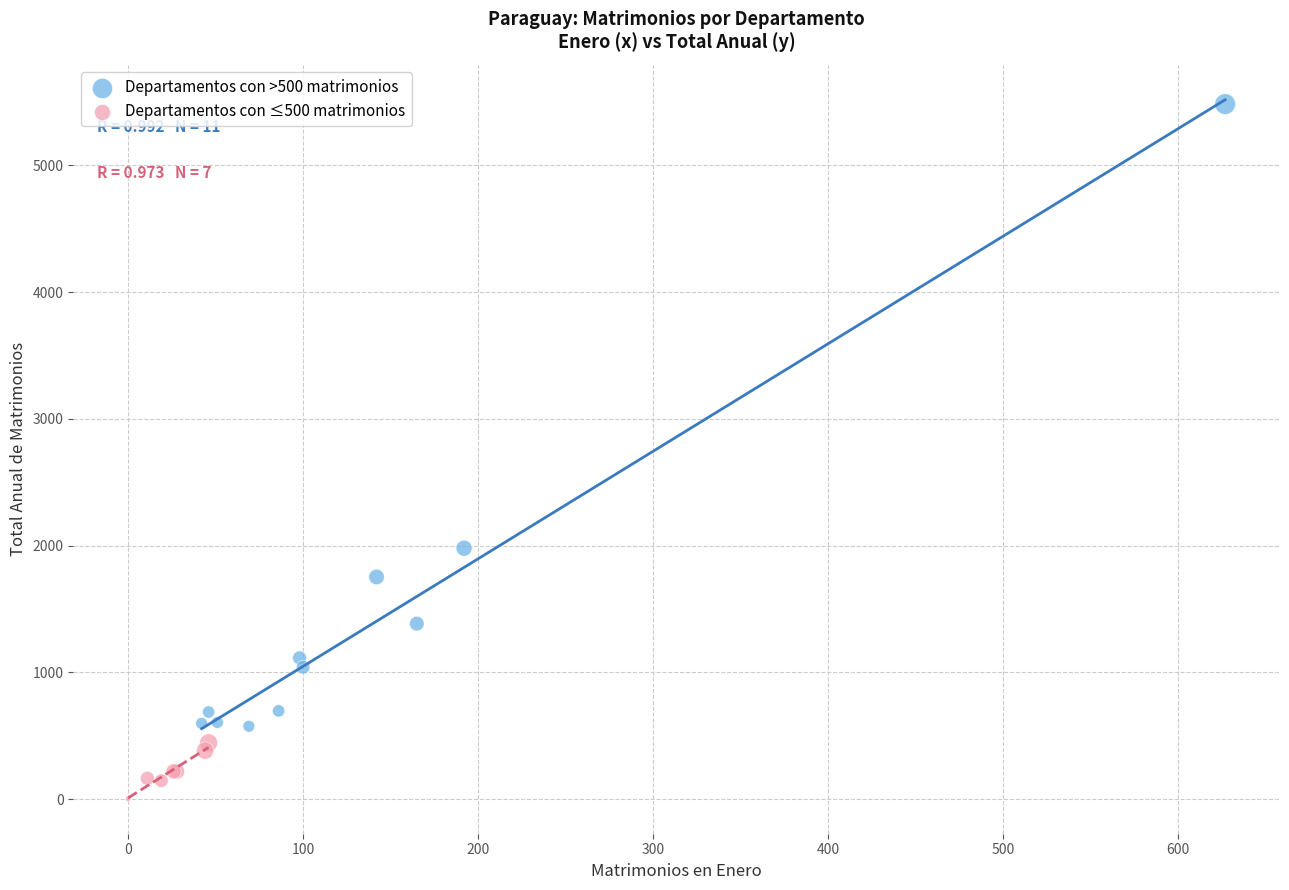

Which series reaches the minimum Y coordinate?

Departamentos con ≤500 matrimonios